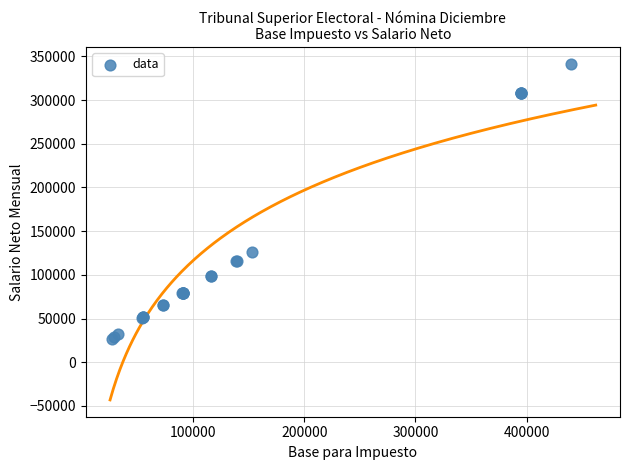

What Y value in the scatter plot is closest to 184044?

125785.2